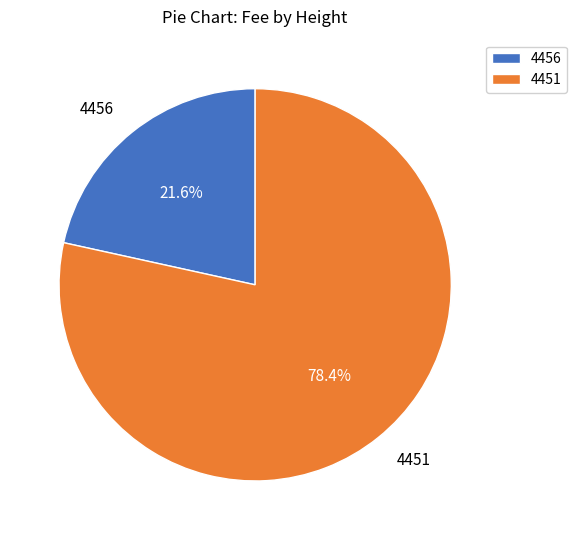

Which category has the biggest portion of the pie?

4451